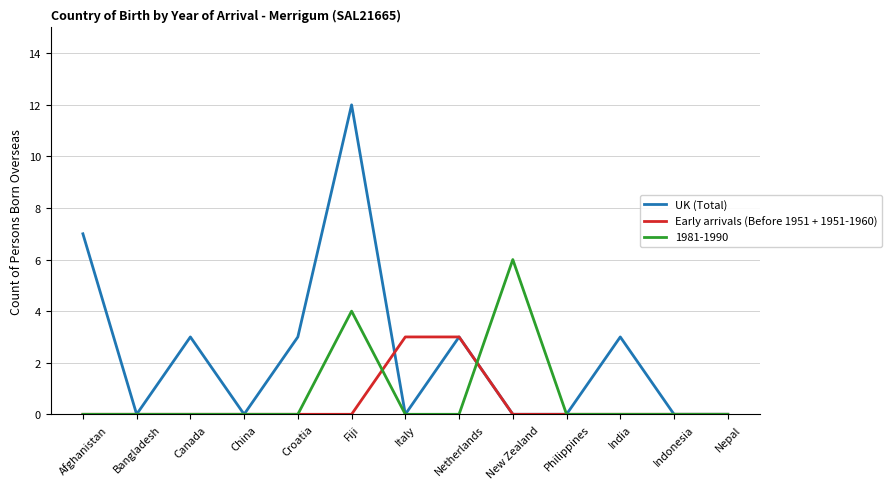

Where is the first local minimum for UK (Total)?

Bangladesh